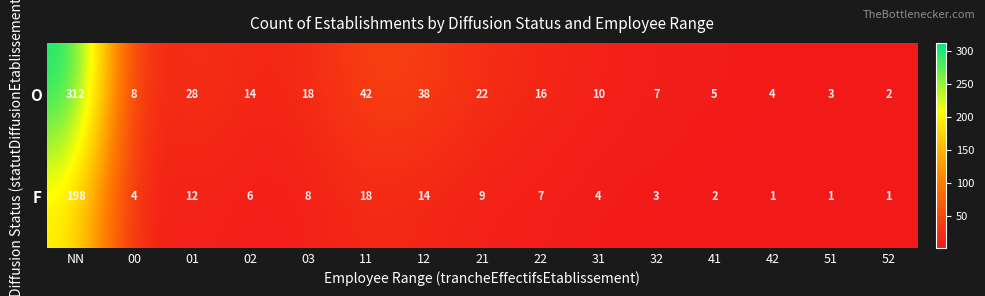

The value of F at 51 is 2. True or false?

False